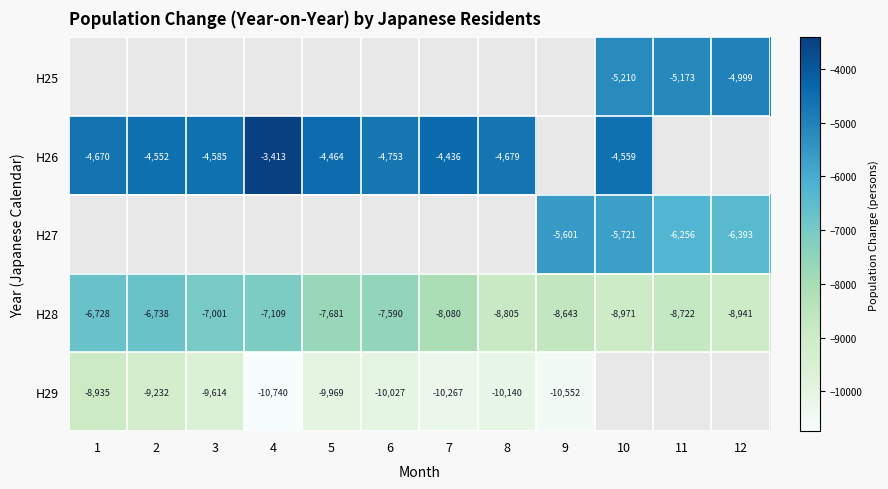

What is the difference between the maximum and minimum values in the H28 series?

2243